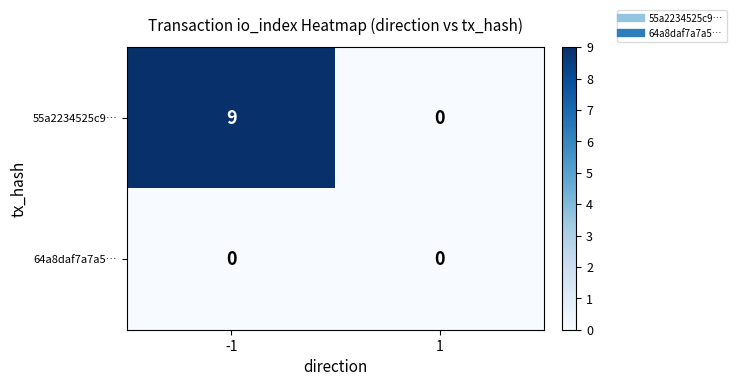

What is the maximum value for 55a2234525c9…?

9